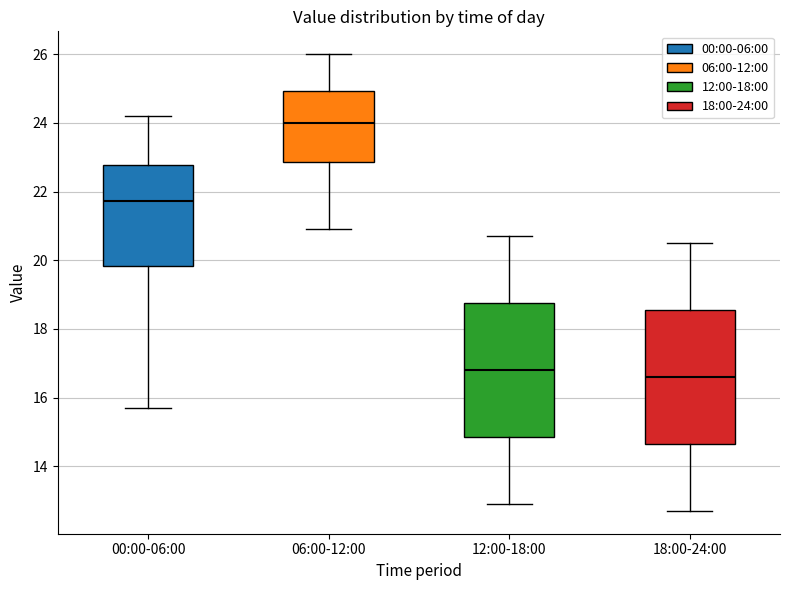

Reading left to right, read every box against the y-axis: the position of its median line, the range the box covers, and the ends of its whiskers. The values are not printed on the chart, so give them approximately, as read against the axis.

00:00-06:00: median 21.8, box 19.8 to 22.8, whiskers 15.8 to 24.2
06:00-12:00: median 24.0, box 22.8 to 25.0, whiskers 21.0 to 26.0
12:00-18:00: median 16.8, box 14.8 to 18.8, whiskers 13.0 to 20.8
18:00-24:00: median 16.6, box 14.6 to 18.6, whiskers 12.8 to 20.6